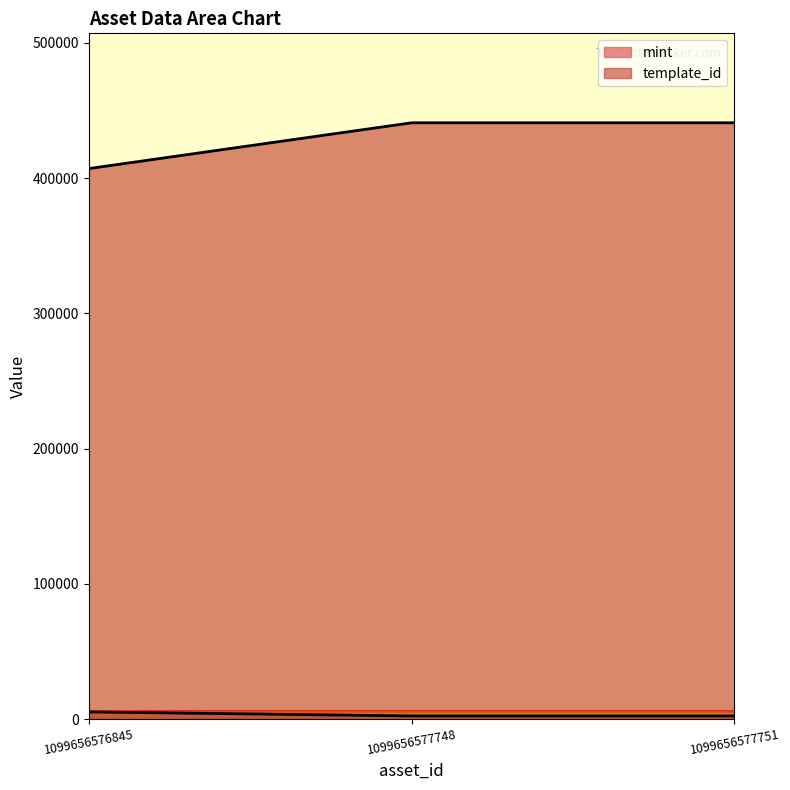

At which label is mint closest to 3874?

1099656577751